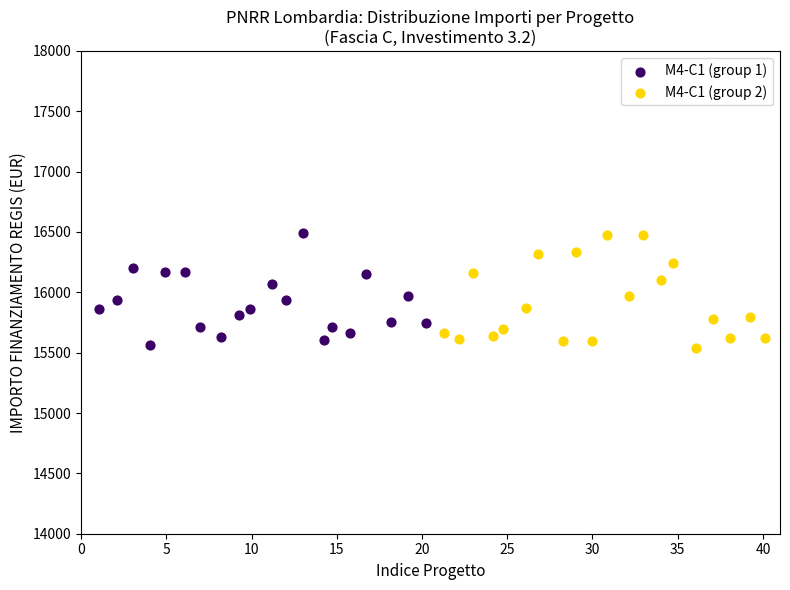

What are all the series names shown in the legend?

M4-C1 (group 1), M4-C1 (group 2)